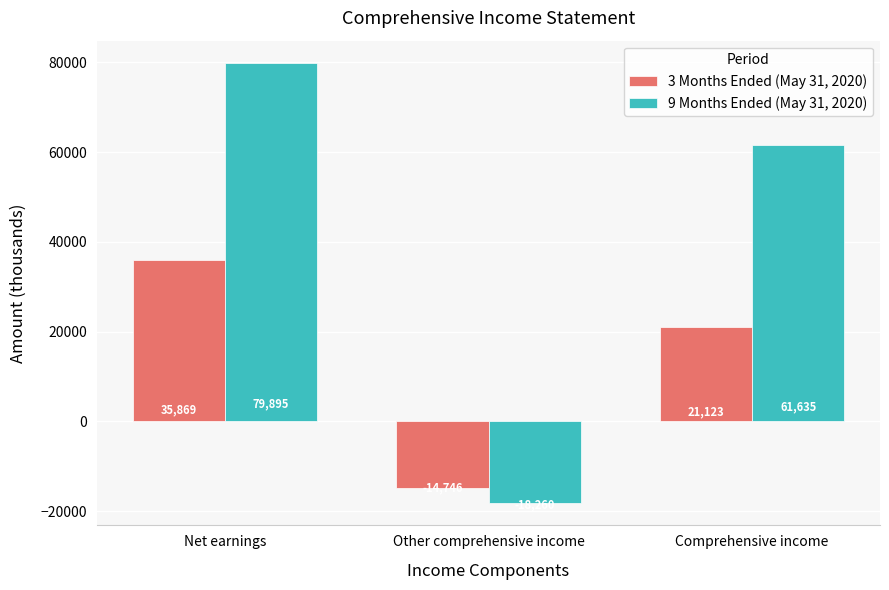

List the series in order of their peak value, lowest first.

3 Months Ended (May 31, 2020), 9 Months Ended (May 31, 2020)